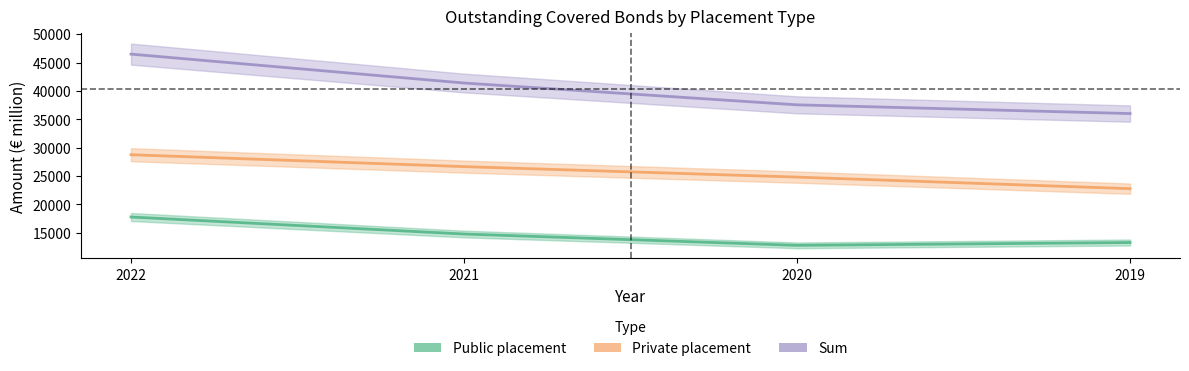

True or false: Public placement has more than 2 interior local peaks.

False